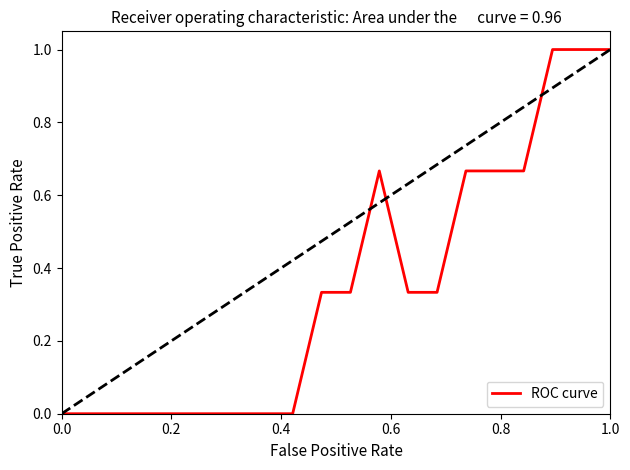

What is the difference between the maximum and minimum values?

1.0